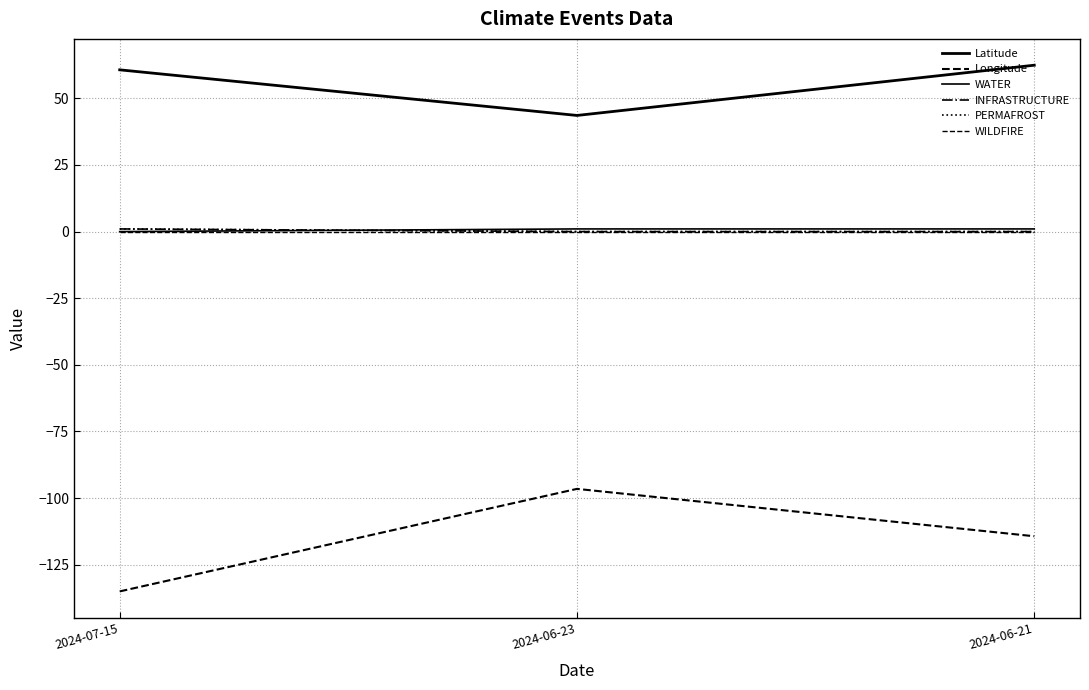

Is this an area chart (filled region under the line)?

No